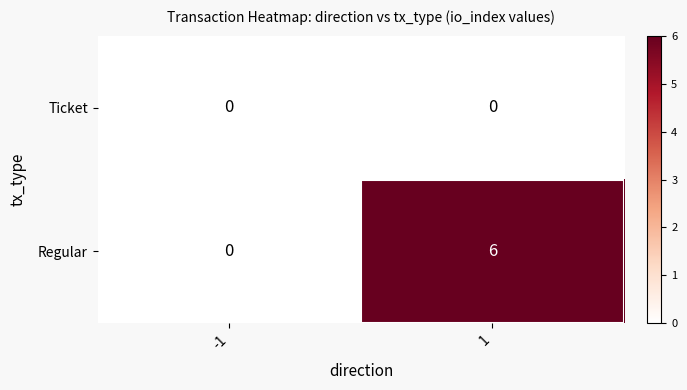

At which category is the sum across all series the highest?

1